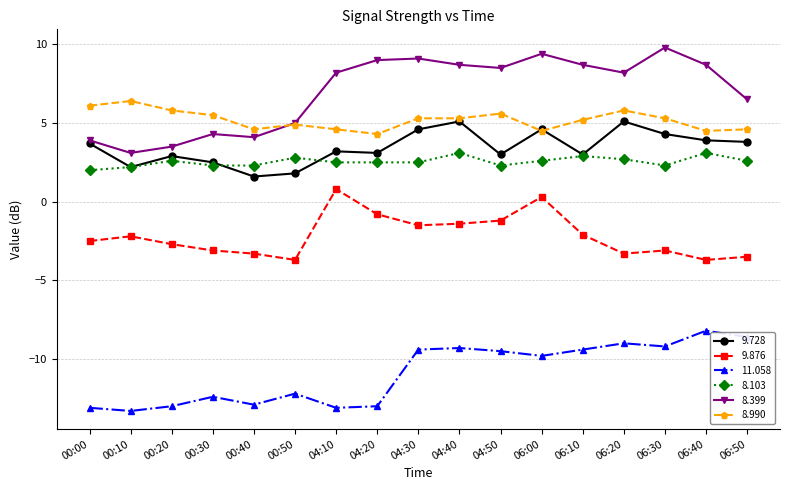

How many values in the 8.103 series exceed 2?

16